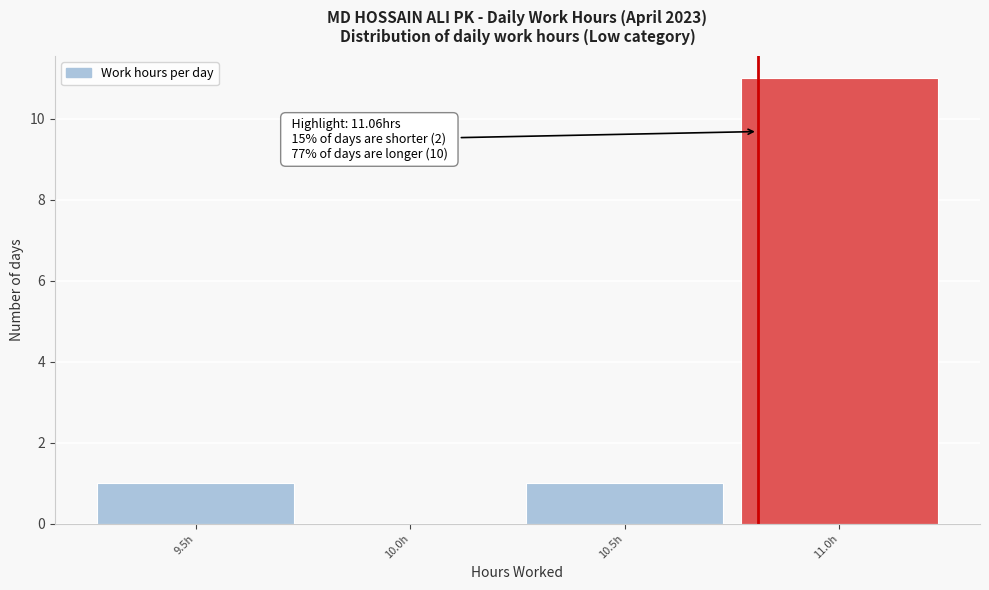

Reading right to left, what are all the values shown in this chart?

11.0h=11	10.5h=1	10.0h=0	9.5h=1